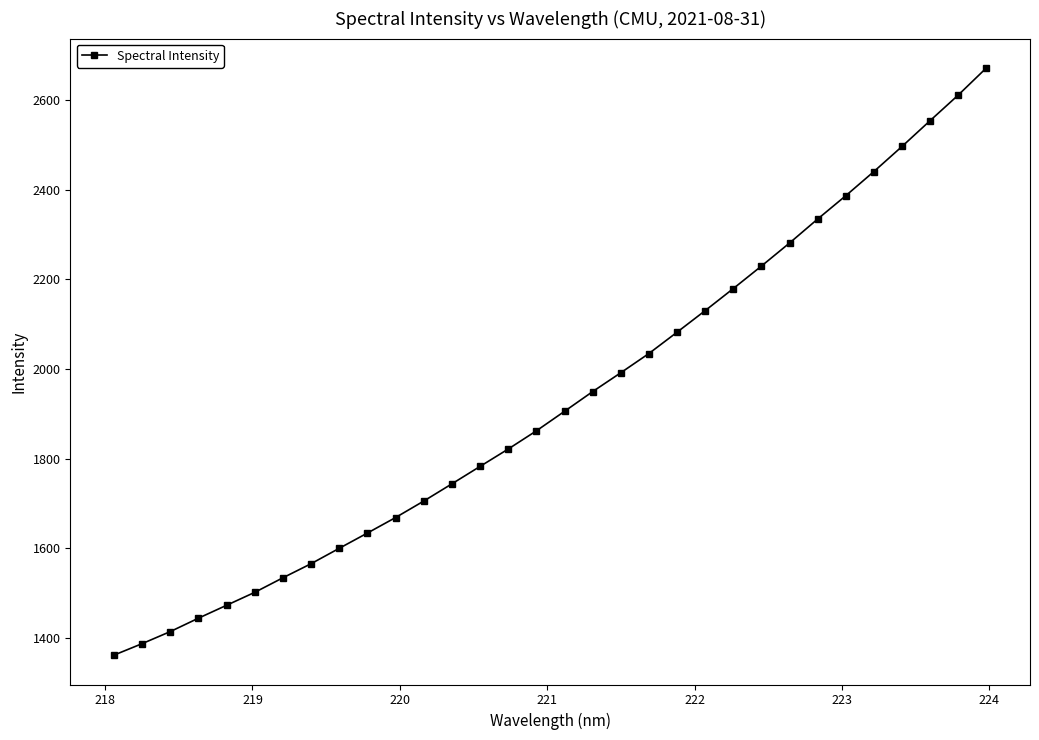

What is the value of the 10th point from the left?

1633.8